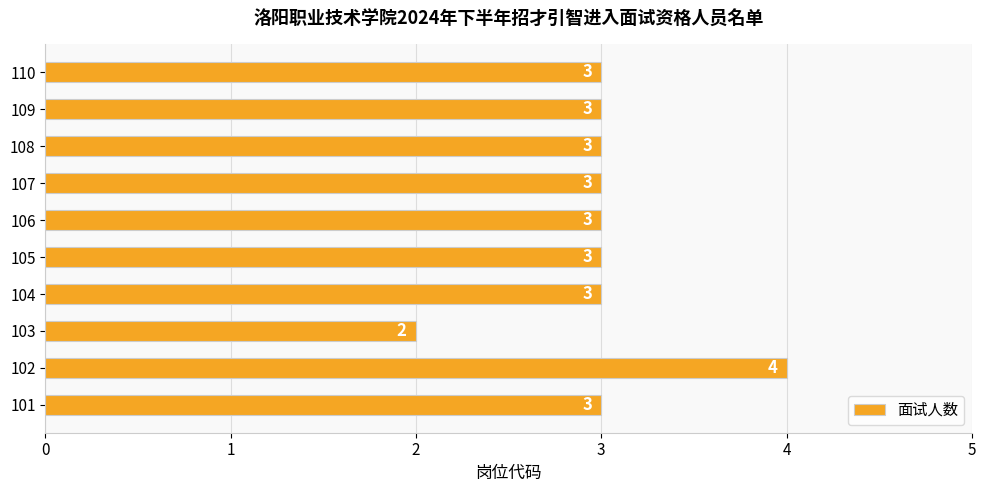

The chart shows a value of 4 at 107. True or false?

False